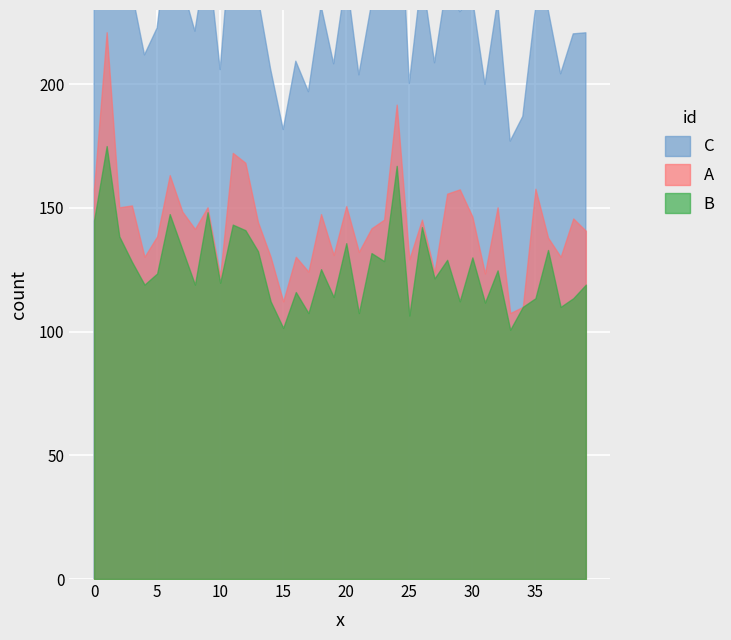

In P1, how many points are higher than both neighbors (excluding endpoints)?

14